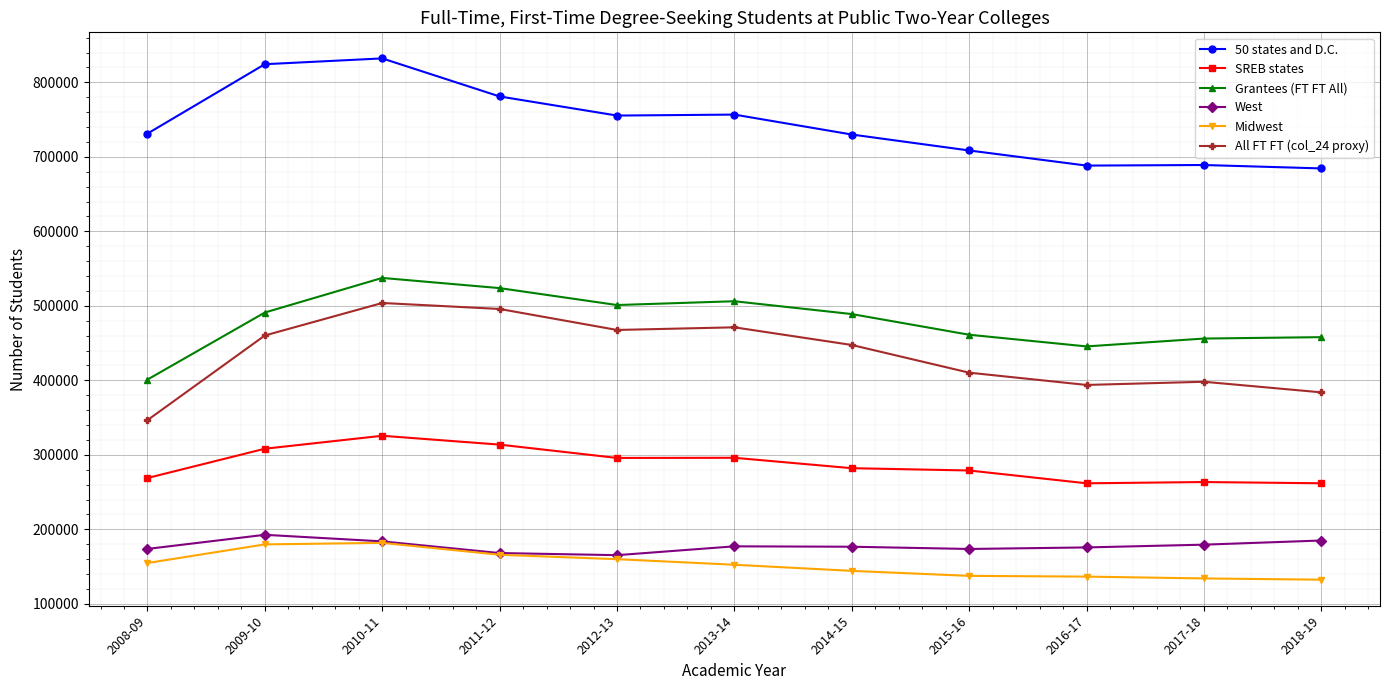

True or false: West has more than 0 points higher than both neighbors.

True